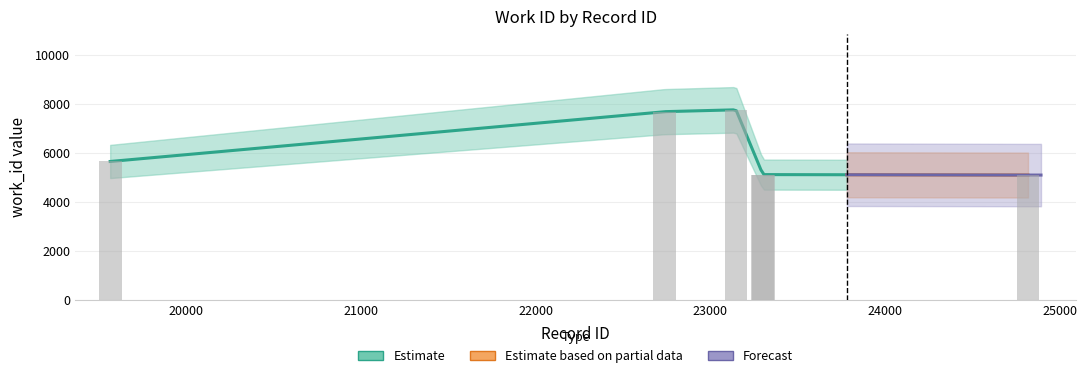

What is the change in value from 22736 to 23300?

-2567